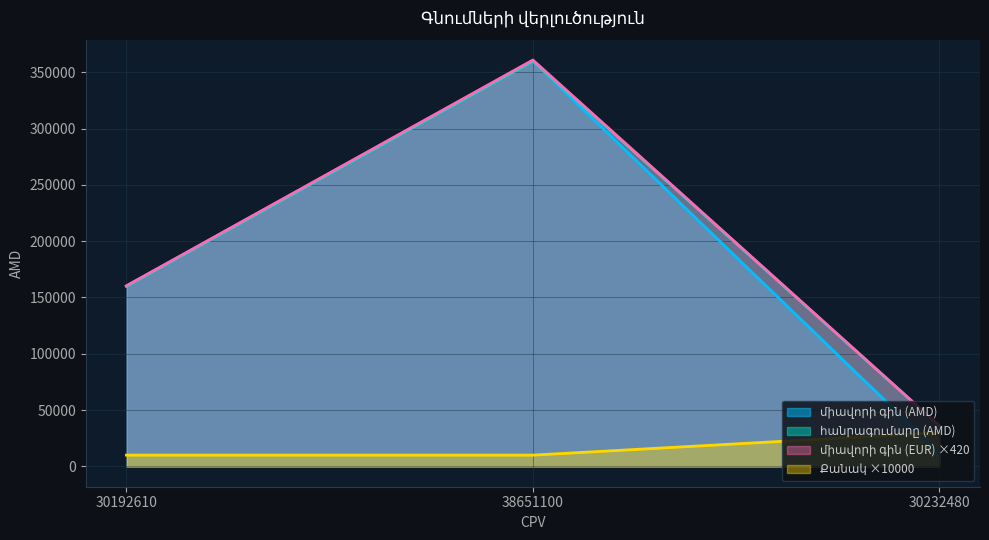

What value does the միավորի գին (EUR) series have at 30192610?

160381.9